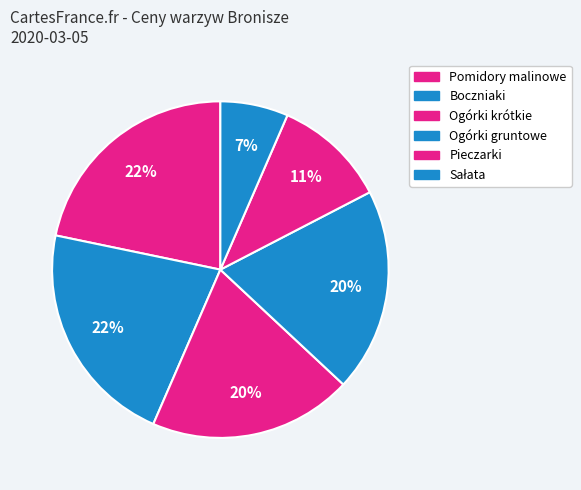

How many slices are in this pie chart?

6